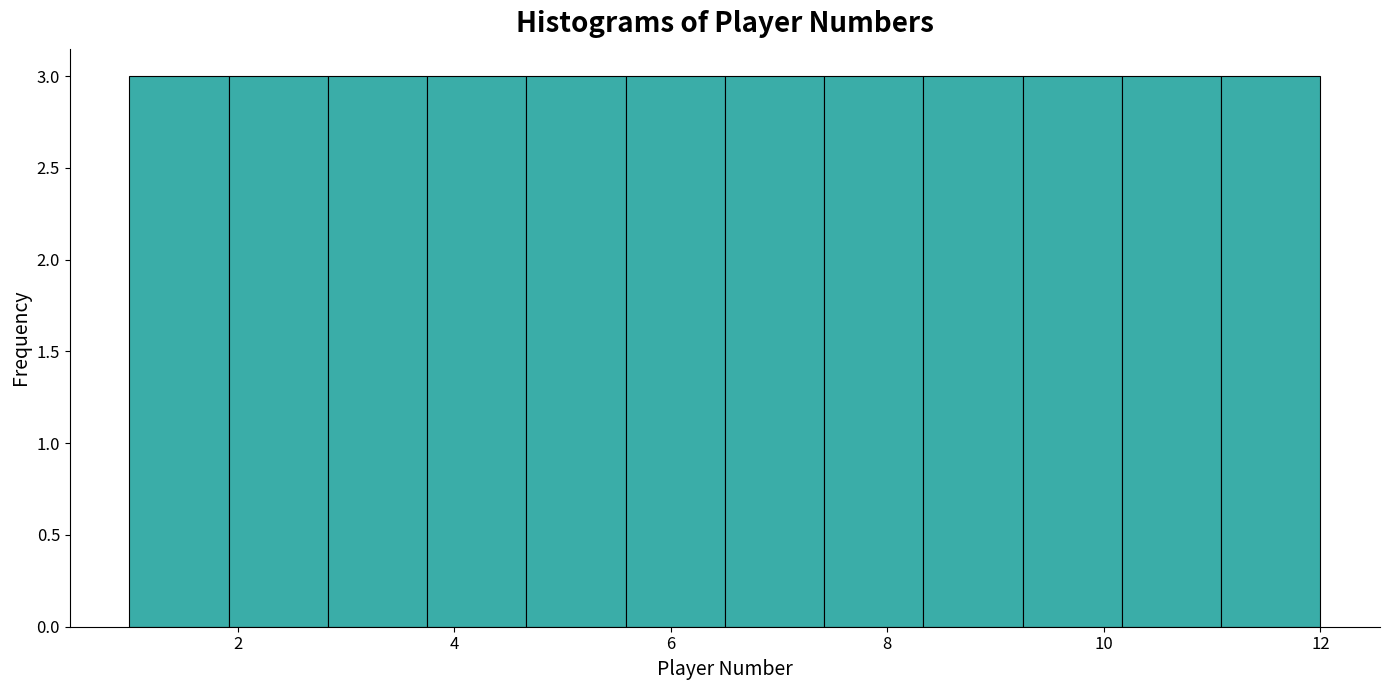

Reading left to right, list every bar in this chart as the range it spans on the x-axis followed by its height. Neither the bar edges nor the heights are printed on the chart, so give them approximately, as read against the axes.

1.0 to 2.0: 3
2.0 to 2.8: 3
2.8 to 3.8: 3
3.8 to 4.6: 3
4.6 to 5.6: 3
5.6 to 6.6: 3
6.6 to 7.4: 3
7.4 to 8.4: 3
8.4 to 9.2: 3
9.2 to 10.2: 3
10.2 to 11.0: 3
11.0 to 12.0: 3